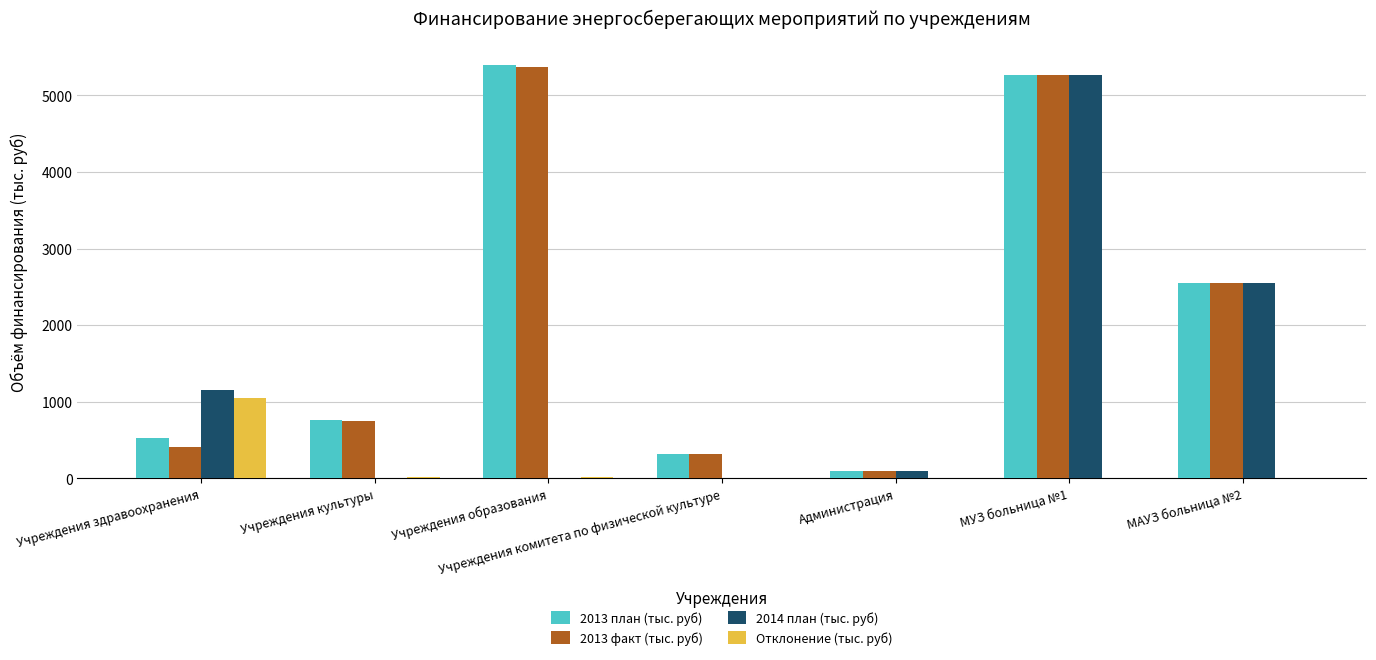

Where is 2014 план (тыс. руб) nearest to the value 2630?

МАУЗ больница №2